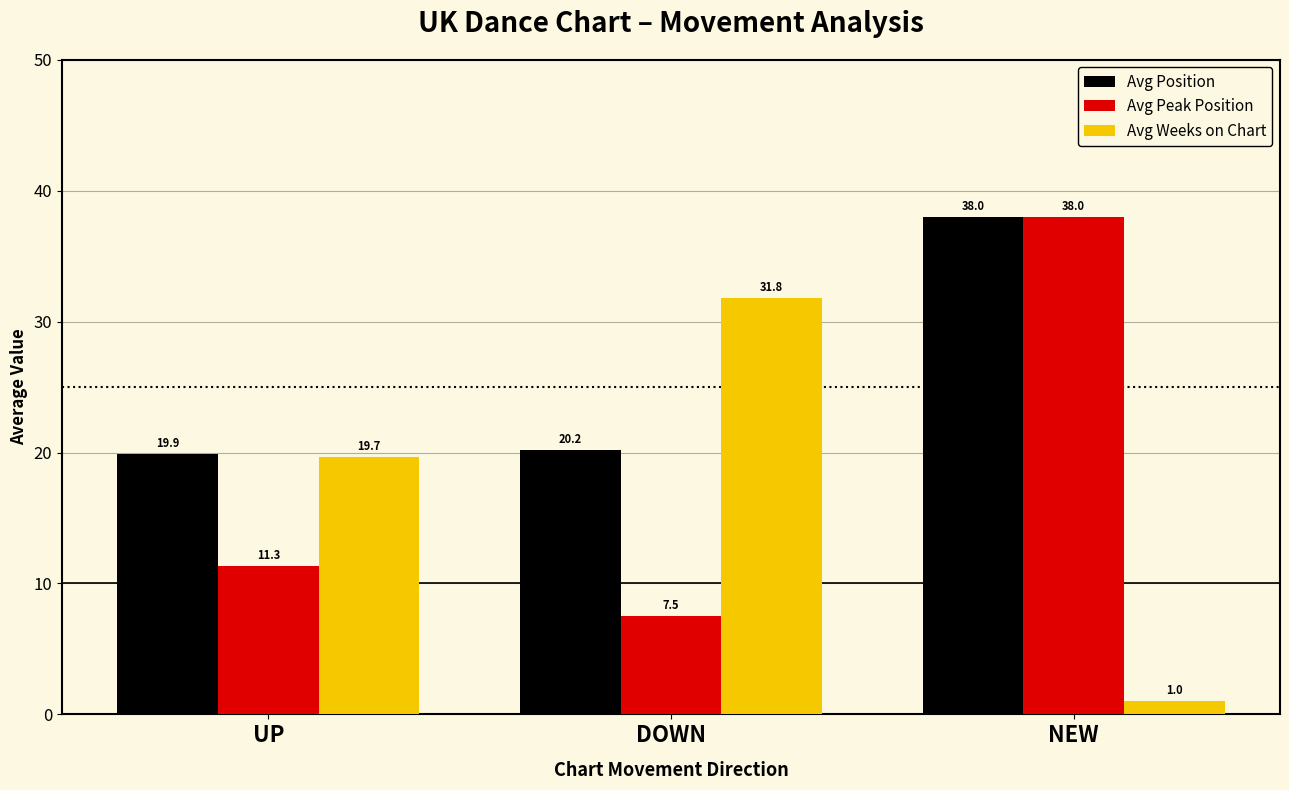

Is it true that Avg Weeks on Chart equals 31.8 at DOWN?

True